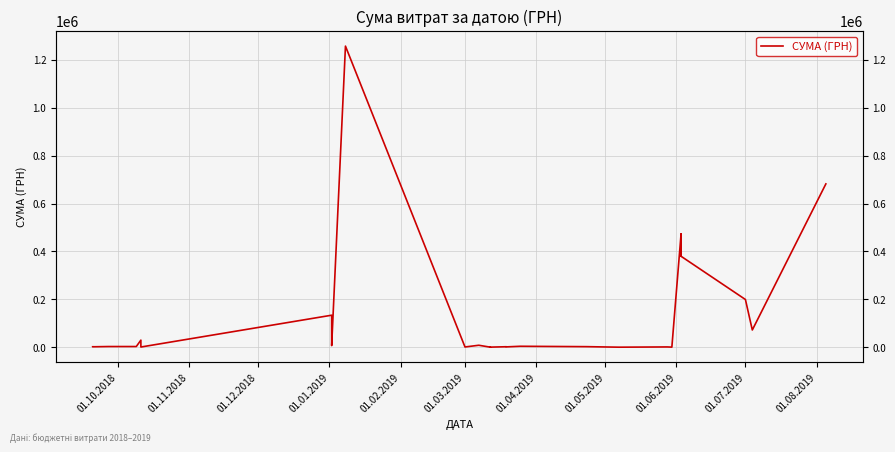

Reading left to right, extract all data points from this chart.

1998.0	1919.5	2999.0	2999.0	29725.4	940.2	133830.4	6863.2	6825.0	1257654.2	1168.8	1168.8	1168.8	1168.8	1168.8	1168.8	1168.8	1168.8	8292.9	361.9	639.0	544.0	639.0	544.0	2141.0	1530.0	4063.2	2450.0	270.9	270.9	1289.2	1289.2	499.0	472268.8	379974.1	472268.8	379974.1	199408.0	72101.5	682189.4